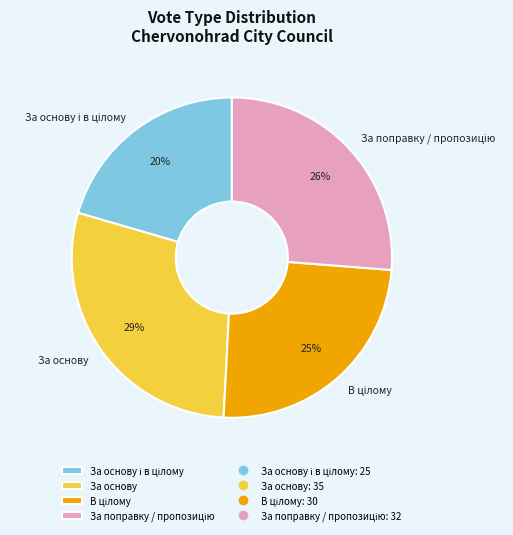

To the nearest percent, what is the average slice percentage?

25%